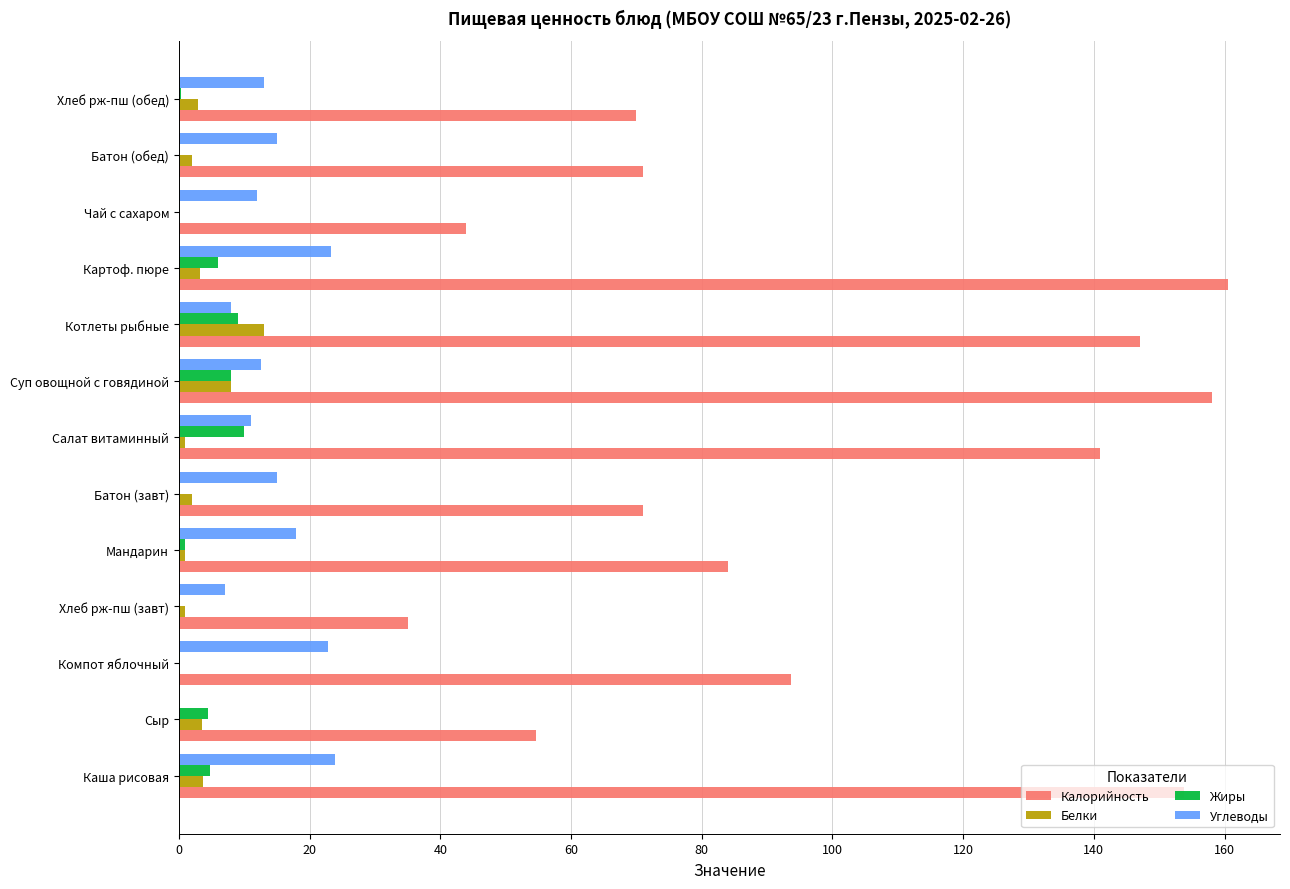

Read the Белки value at Каша рисовая.

3.8